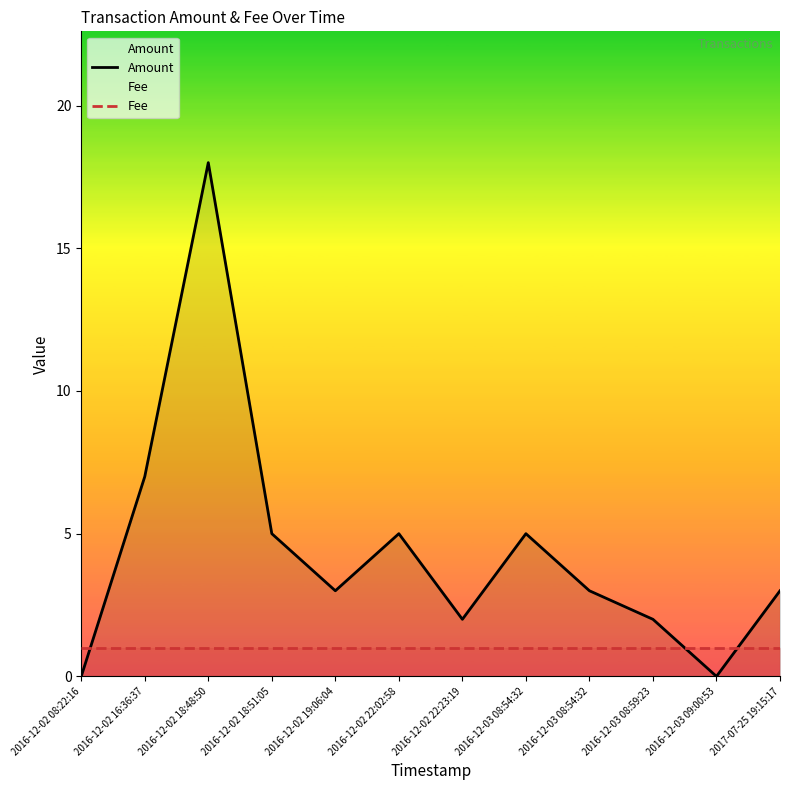

Reading right to left, list all the values displayed in this chart.

Amount: 2017-07-25 19:15:17=3	2016-12-03 09:00:53=0	2016-12-03 08:59:23=2	2016-12-03 08:54:32=3	2016-12-03 08:54:32=5	2016-12-02 22:23:19=2	2016-12-02 22:02:58=5	2016-12-02 19:06:04=3	2016-12-02 18:51:05=5	2016-12-02 18:48:50=18	2016-12-02 16:36:37=7	2016-12-02 08:22:16=0
Fee: 2017-07-25 19:15:17=1	2016-12-03 09:00:53=1	2016-12-03 08:59:23=1	2016-12-03 08:54:32=1	2016-12-03 08:54:32=1	2016-12-02 22:23:19=1	2016-12-02 22:02:58=1	2016-12-02 19:06:04=1	2016-12-02 18:51:05=1	2016-12-02 18:48:50=1	2016-12-02 16:36:37=1	2016-12-02 08:22:16=1